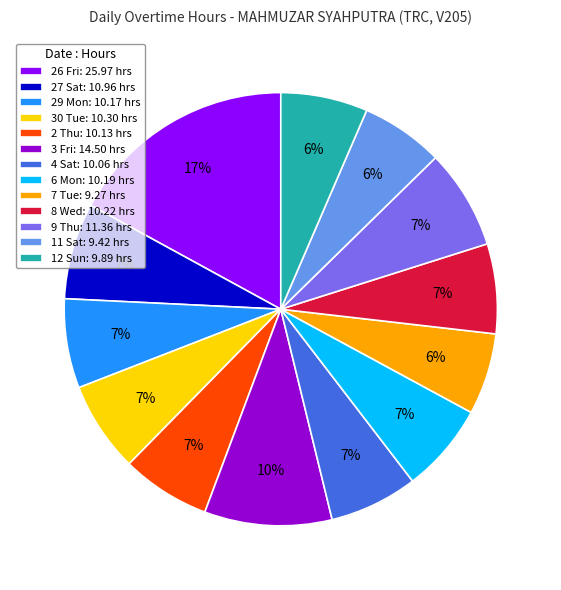

Is it true that 27 Sat is 7% of the pie?

True